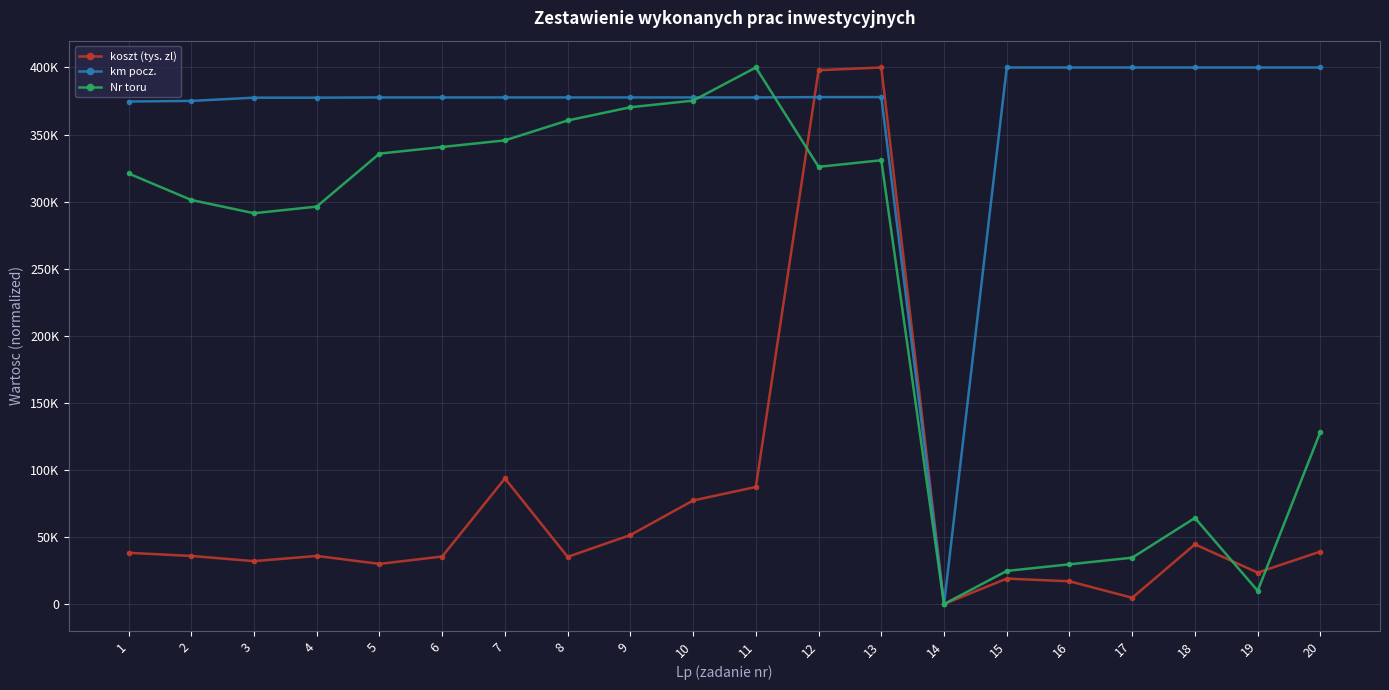

What are all the series names shown in the legend?

koszt (tys. zl), km pocz., Nr toru